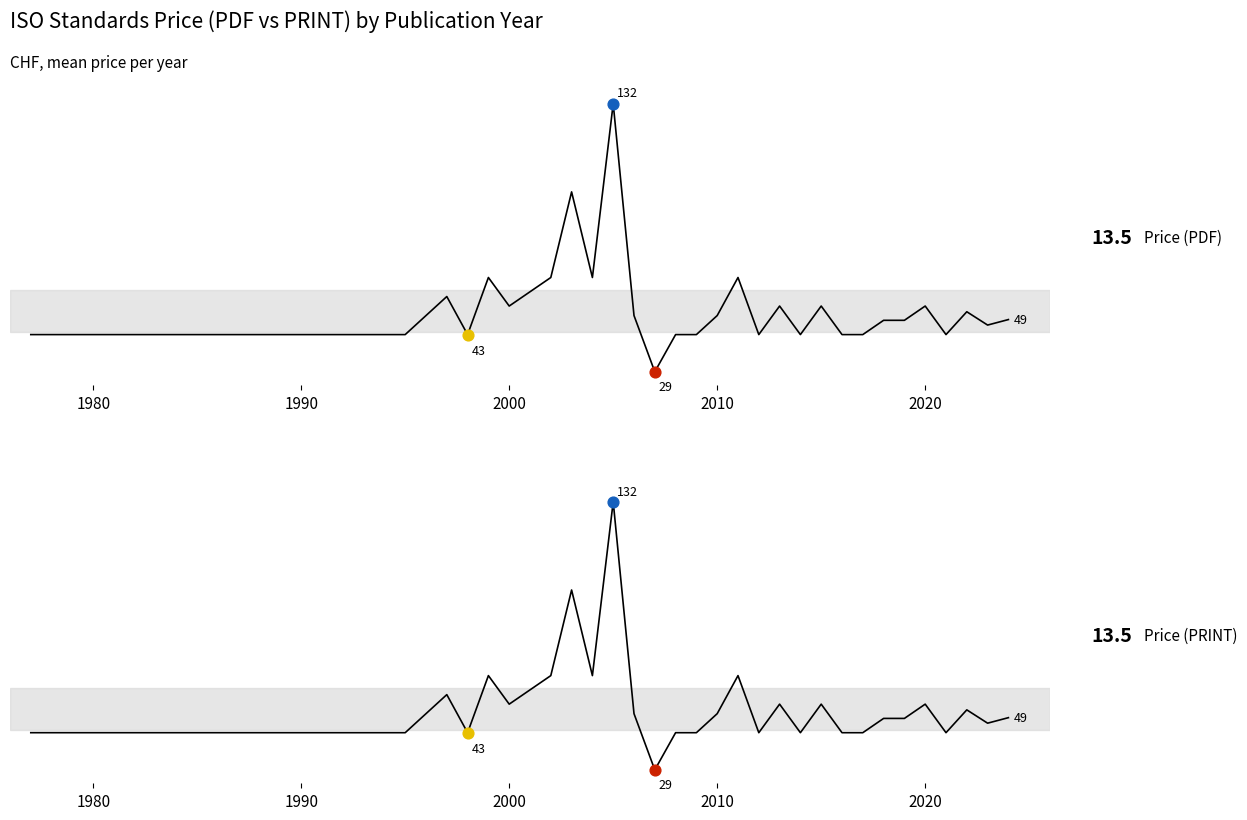

At how many categories does at least one series exceed 107?

1